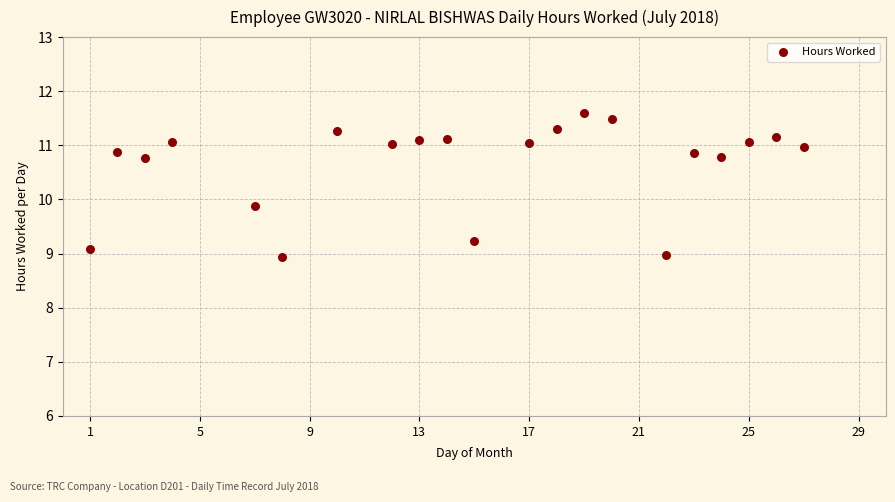

What is the range of Y values (max minus min)?

2.7